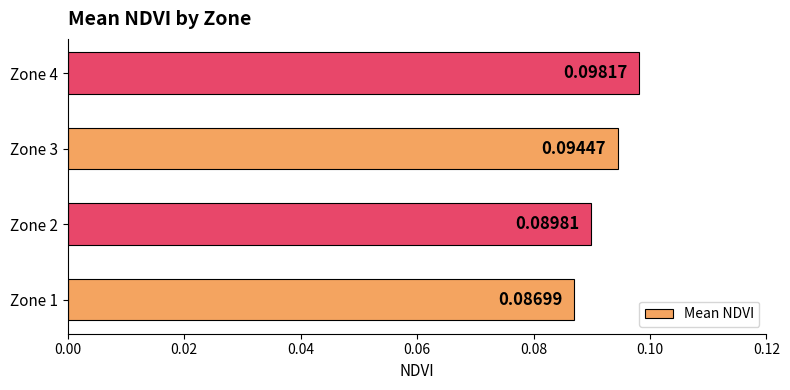

Rank the categories by value from highest to lowest.

Zone 4, Zone 3, Zone 2, Zone 1